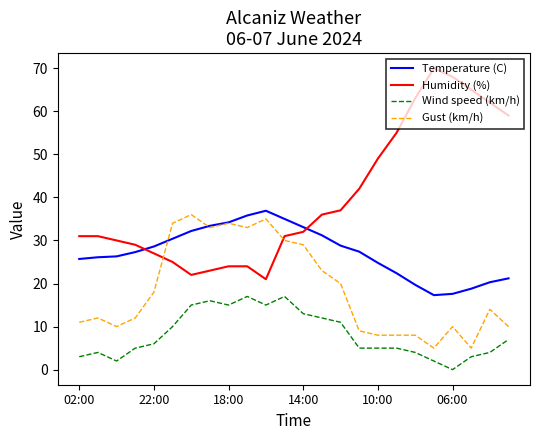

List the series in order of their overall mean, highest first.

Humidity (%), Temperature (C), Gust (km/h), Wind speed (km/h)